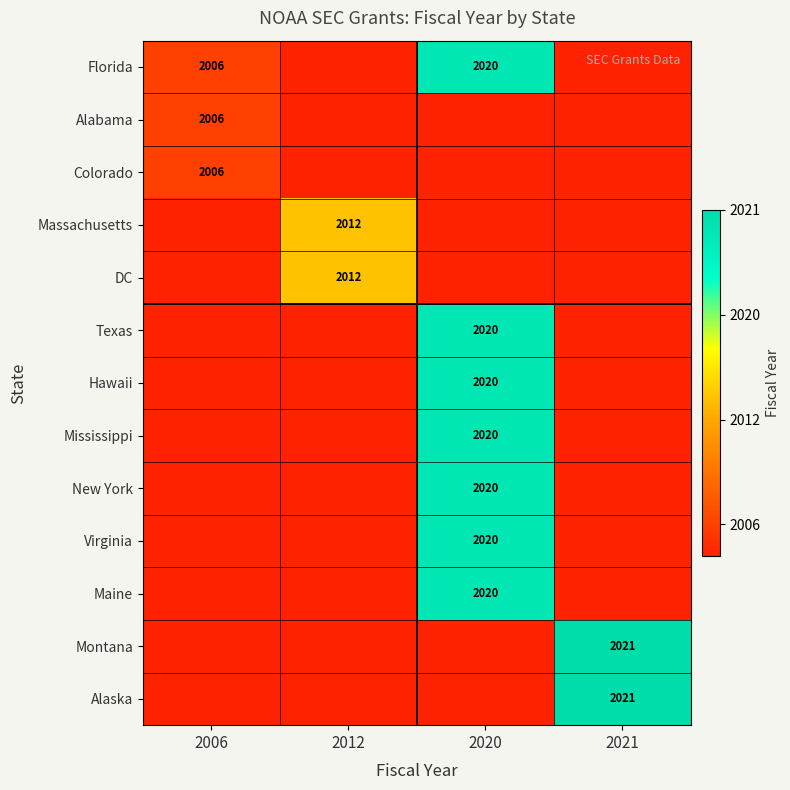

The value of Massachusetts at 2012 is 2012.0. True or false?

True